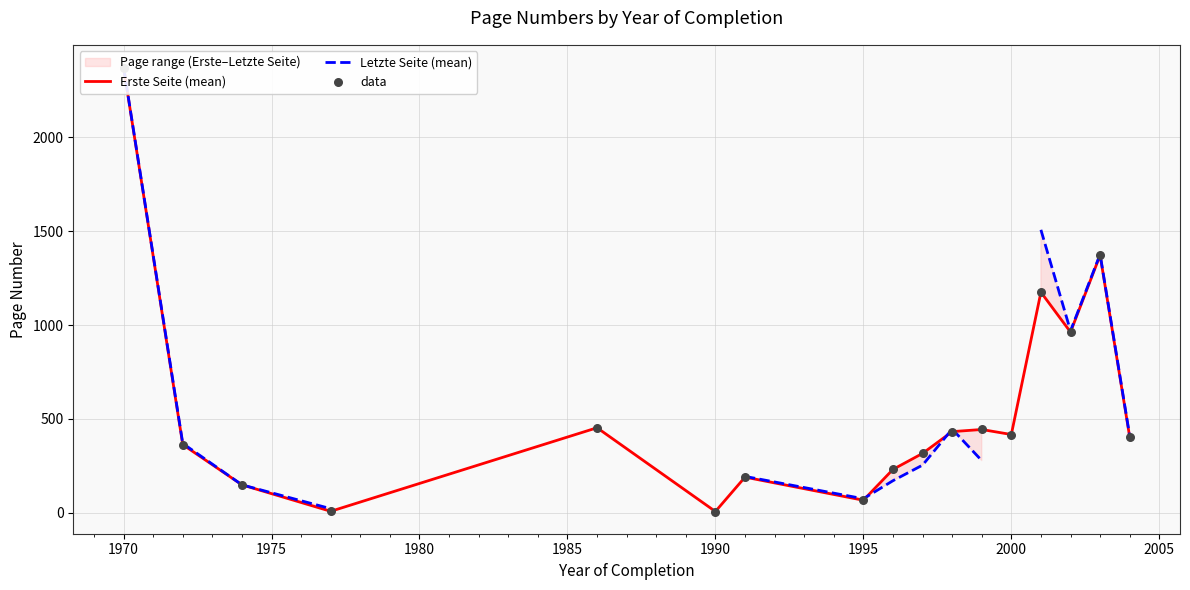

At how many categories does at least one series exceed 187?

13